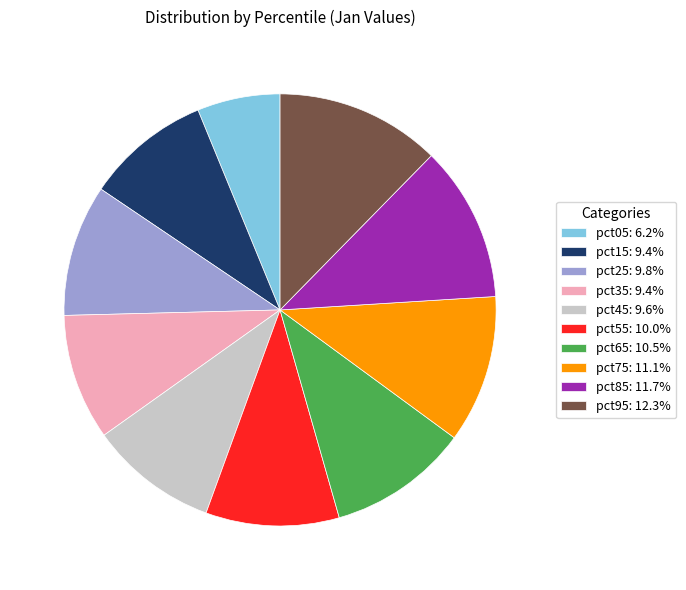

Which slice is the largest?

pct95